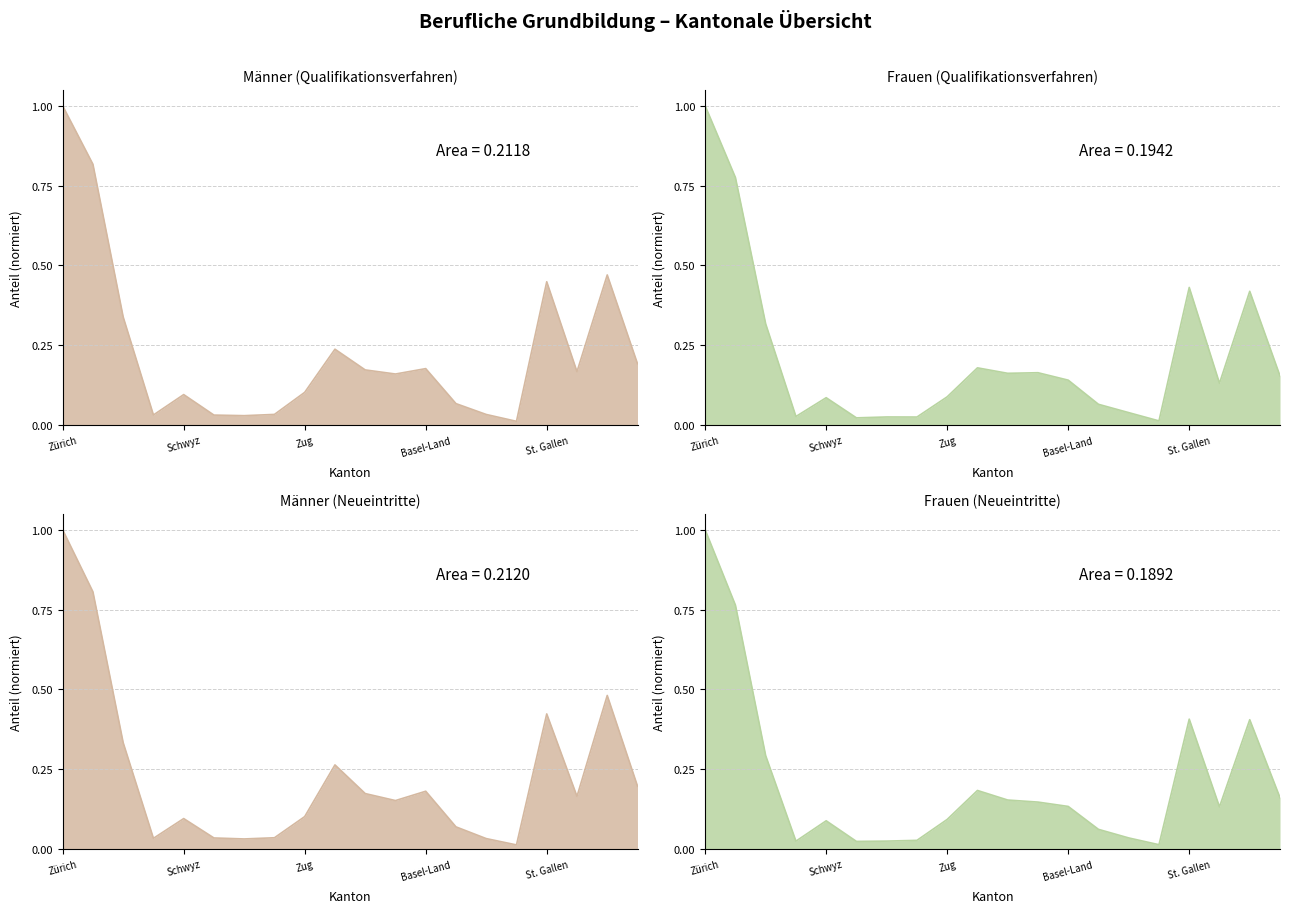

Between Uri and Appenzell Ausserrhoden, which series saw the biggest shift?

Frauen (Qualifikationsverfahren)